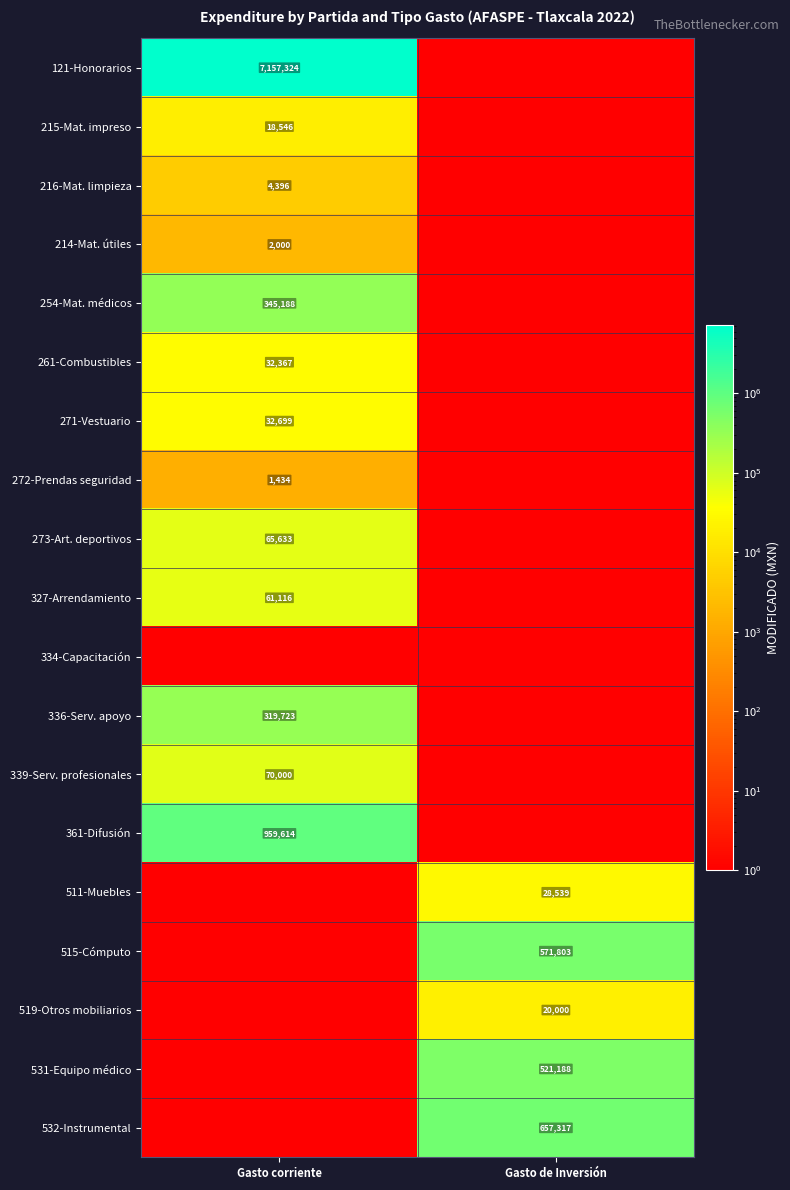

Is it true that 361-Difusión equals 959614 at Gasto corriente?

True